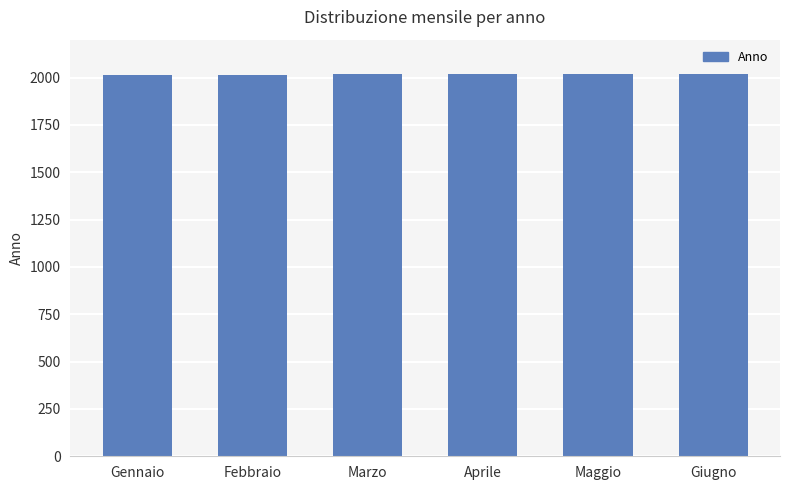

What is the maximum value shown in the chart?

2020